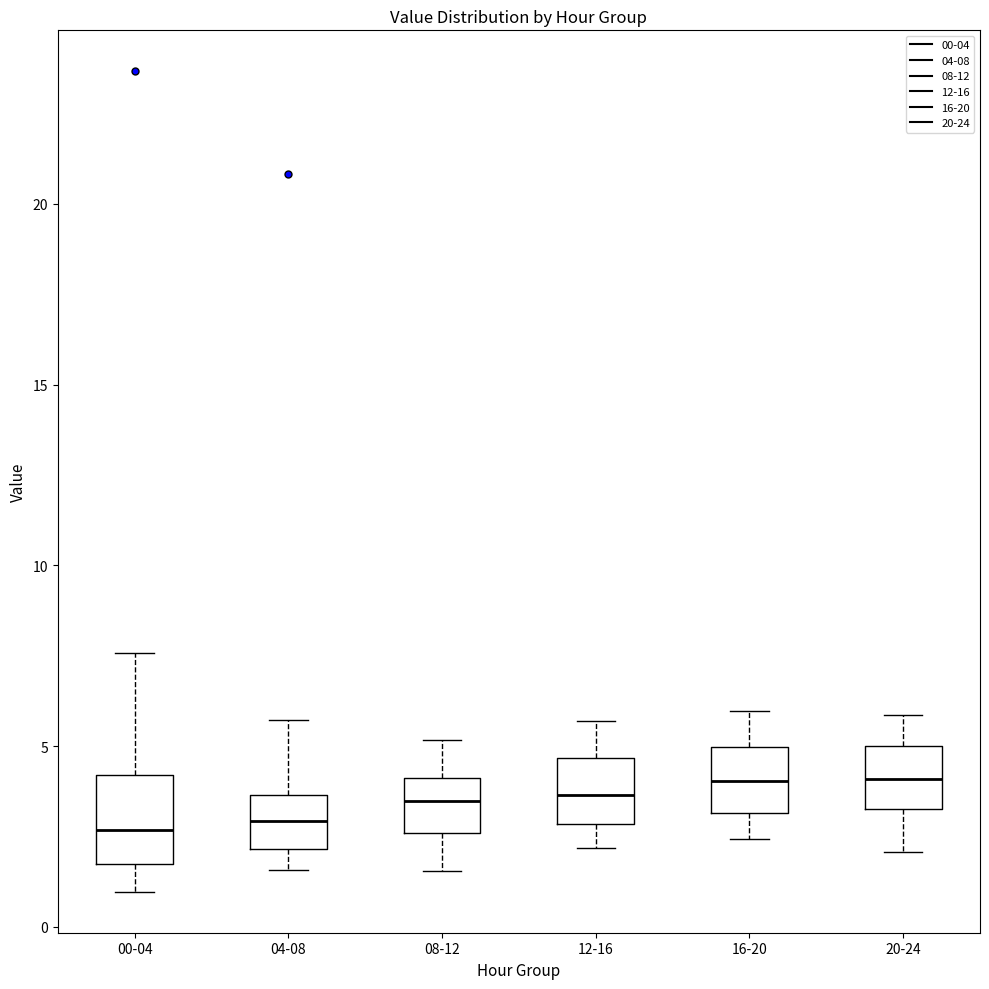

Reading left to right, read every box against the y-axis: the position of its median line, the range the box covers, and the ends of its whiskers. The values are not printed on the chart, so give them approximately, as read against the axis.

00-04: median 2.5, box 1.5 to 4.0, whiskers 1.0 to 7.5
04-08: median 3.0, box 2.0 to 3.5, whiskers 1.5 to 5.5
08-12: median 3.5, box 2.5 to 4.0, whiskers 1.5 to 5.0
12-16: median 3.5, box 3.0 to 4.5, whiskers 2.0 to 5.5
16-20: median 4.0, box 3.0 to 5.0, whiskers 2.5 to 6.0
20-24: median 4.0, box 3.5 to 5.0, whiskers 2.0 to 6.0